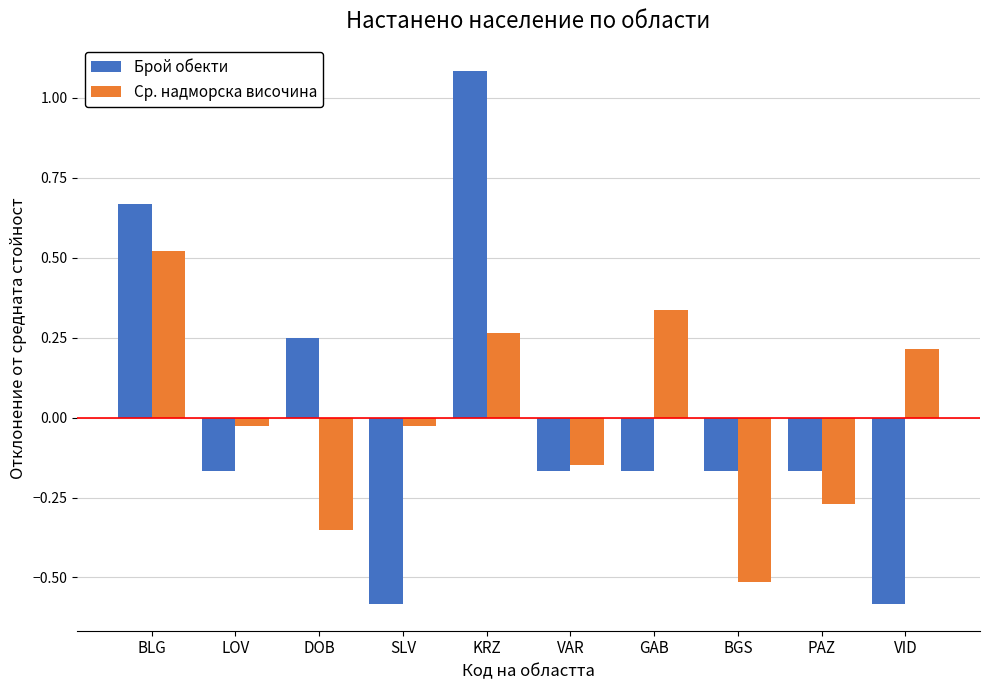

Rank the series by their maximum value, from lowest to highest.

Ср. надморска височина, Брой обекти